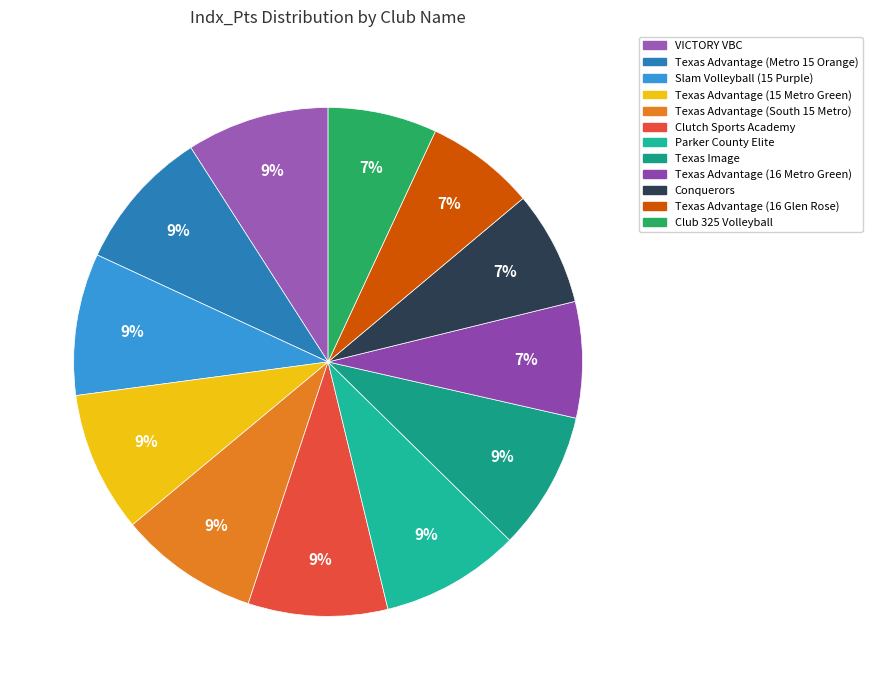

True or false: Clutch Sports Academy accounts for 1% of the total.

False